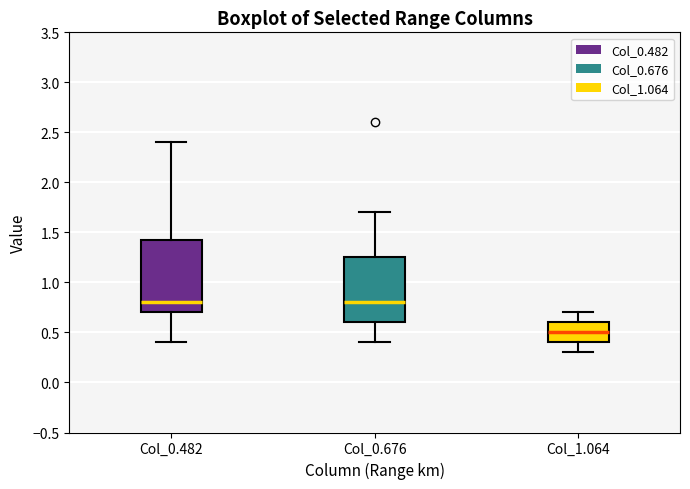

Where does the upper whisker of the box for Col_1.064 end on the y-axis? The values are not printed on the chart, so give them approximately, as read against the axis.

0.70